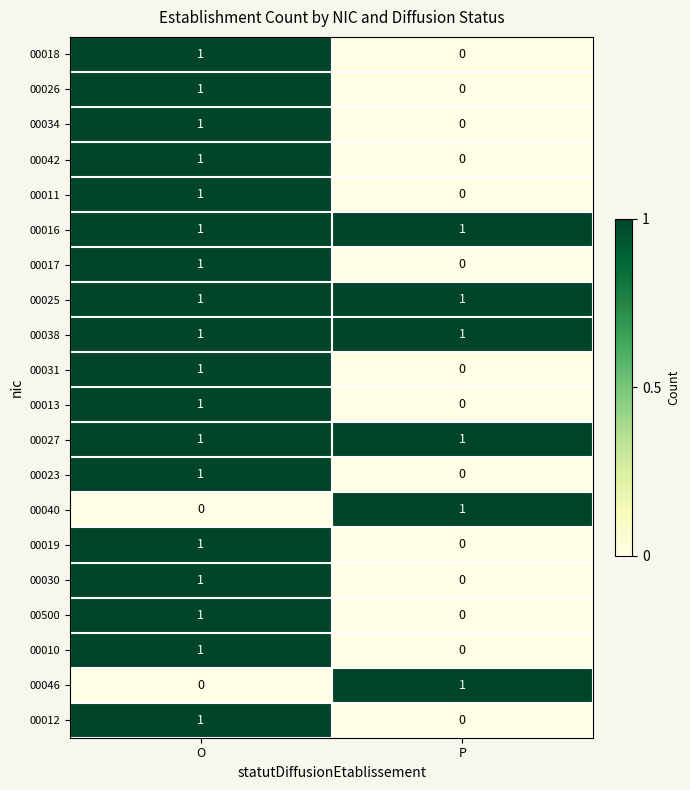

What is the total value across all series at P?

6